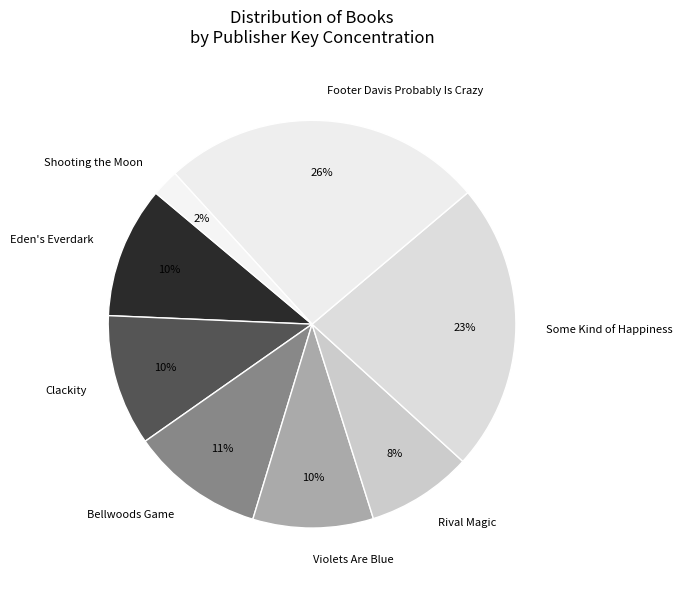

To the nearest percent, what is the average slice percentage?

12%